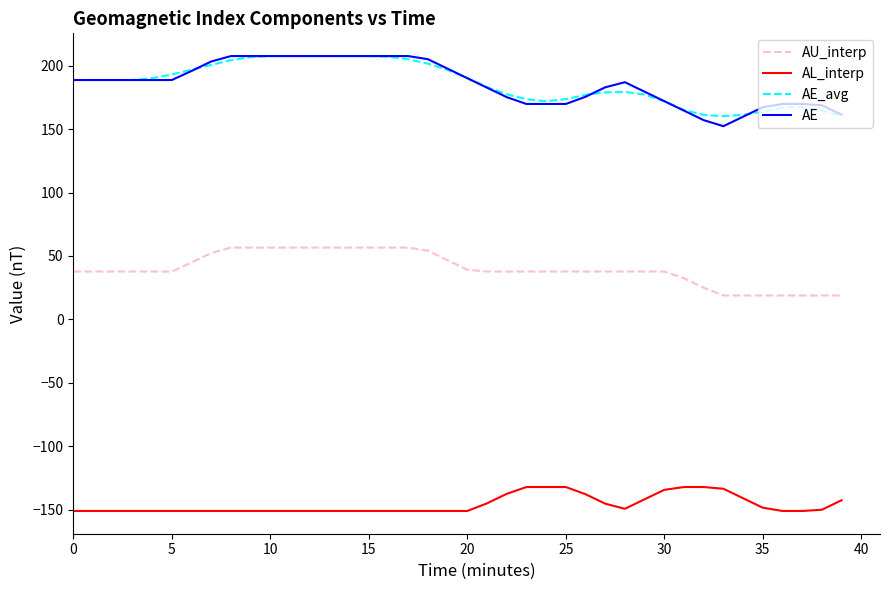

What is the maximum value for AU_interp?

56.6